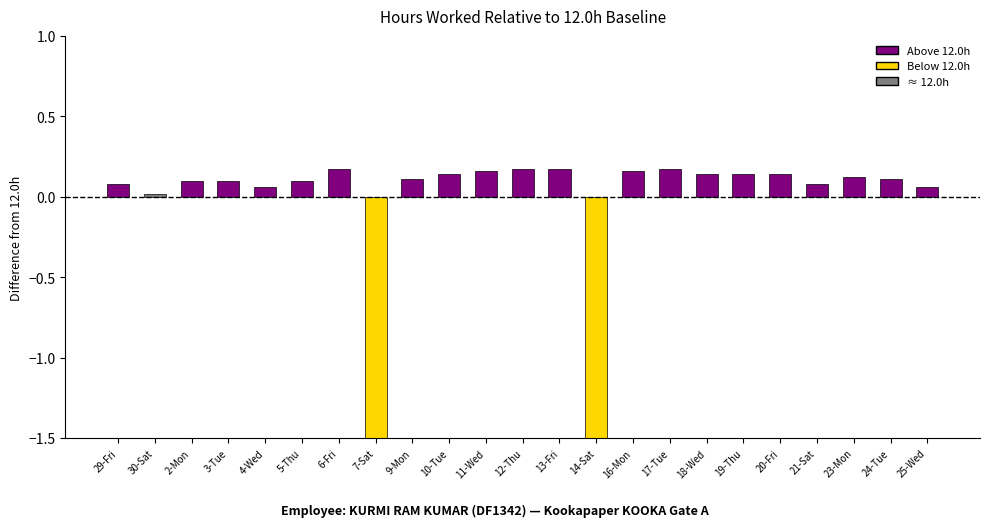

The value at 10-Tue is 0.1. True or false?

True